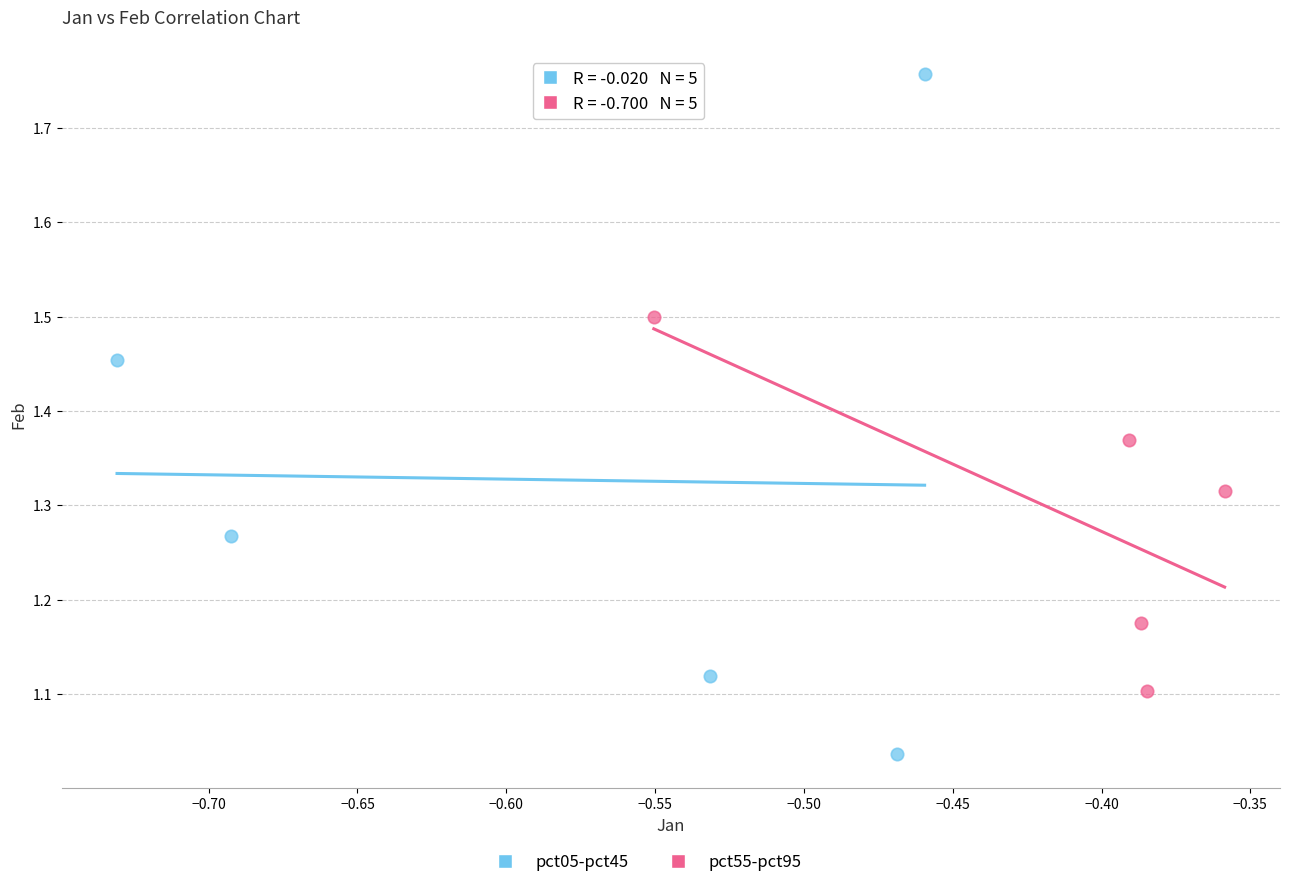

Which series contains the lowest Y value?

pct05-pct45